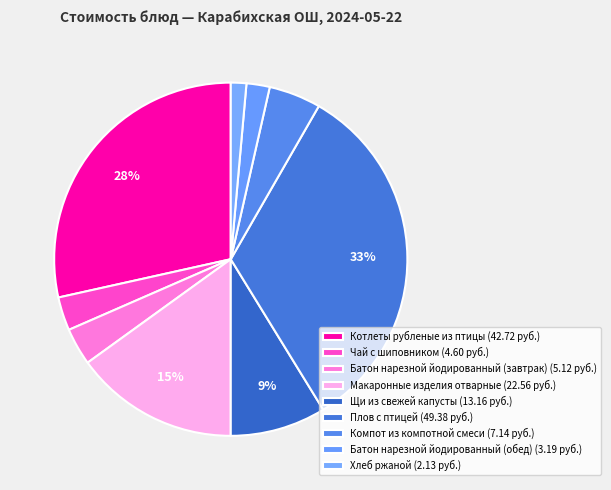

How many segments does this pie chart have?

9